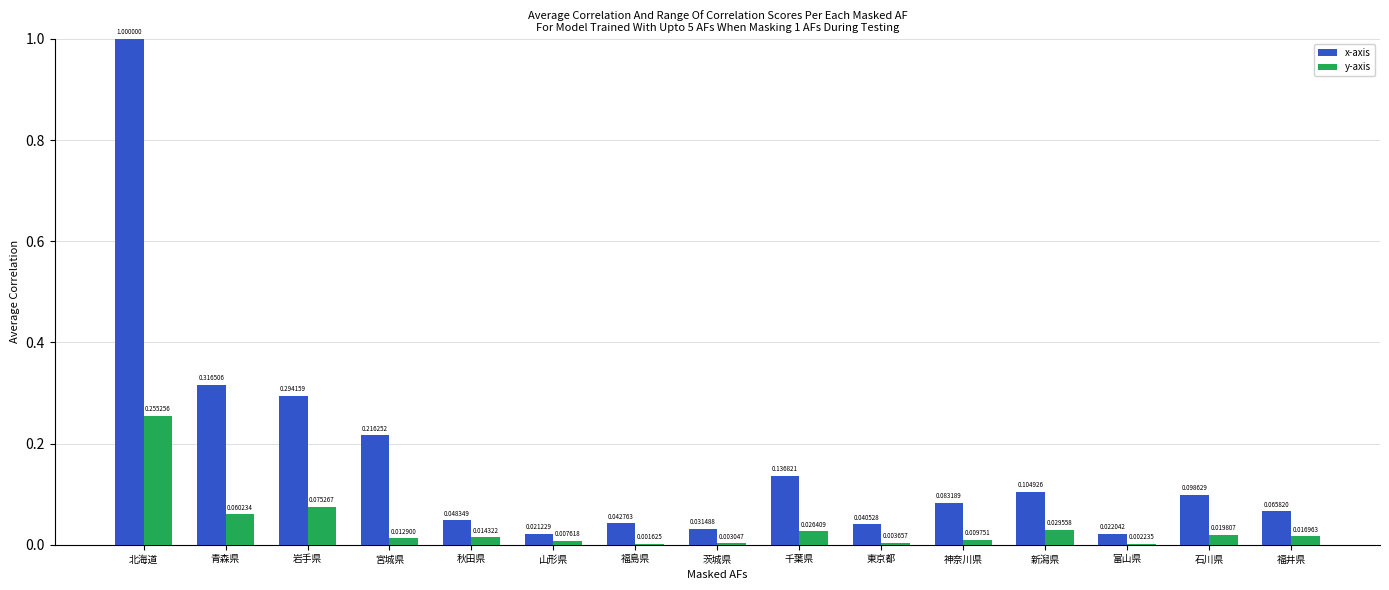

Between 山形県 and 福井県, which series saw the biggest shift?

x-axis